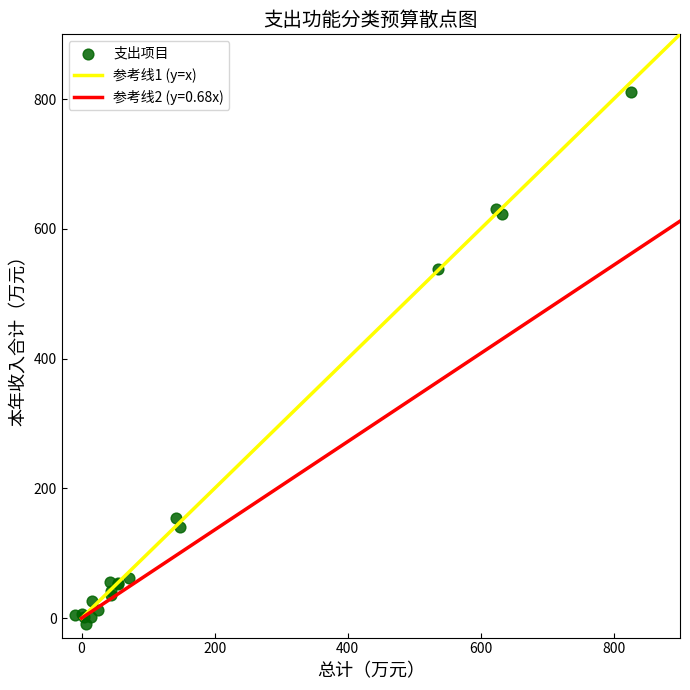

What Y value in the scatter plot is closest to 401?

538.1